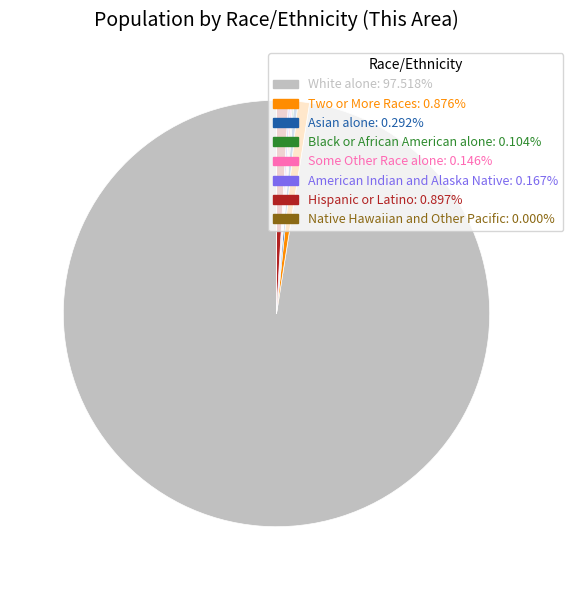

Does White alone: 97.518% represent more than half of the total?

Yes